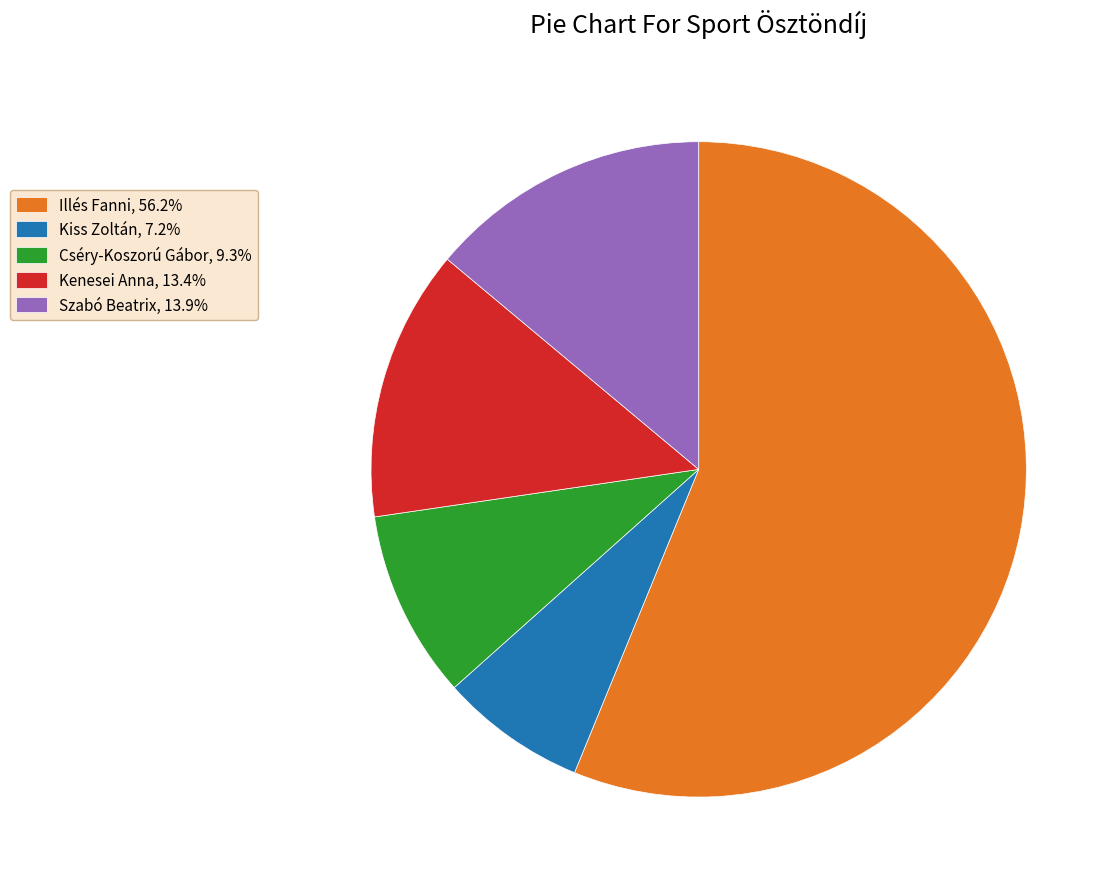

Count the number of slices in the pie.

5